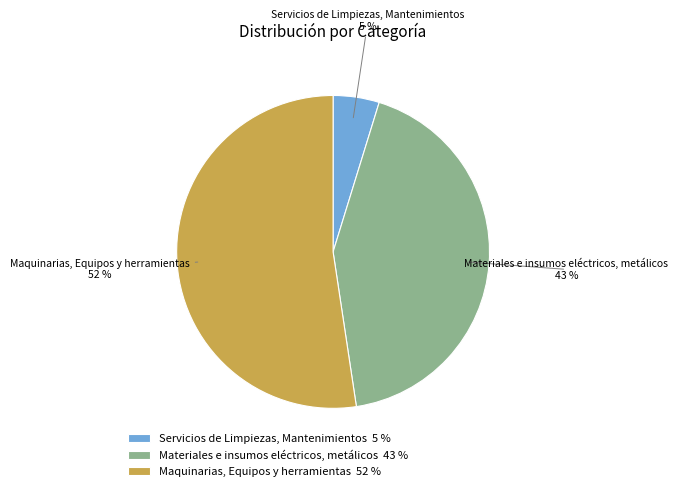

To the nearest percent, what is the combined percentage of Maquinarias, Equipos y herramientas and Servicios de Limpiezas, Mantenimientos?

57%